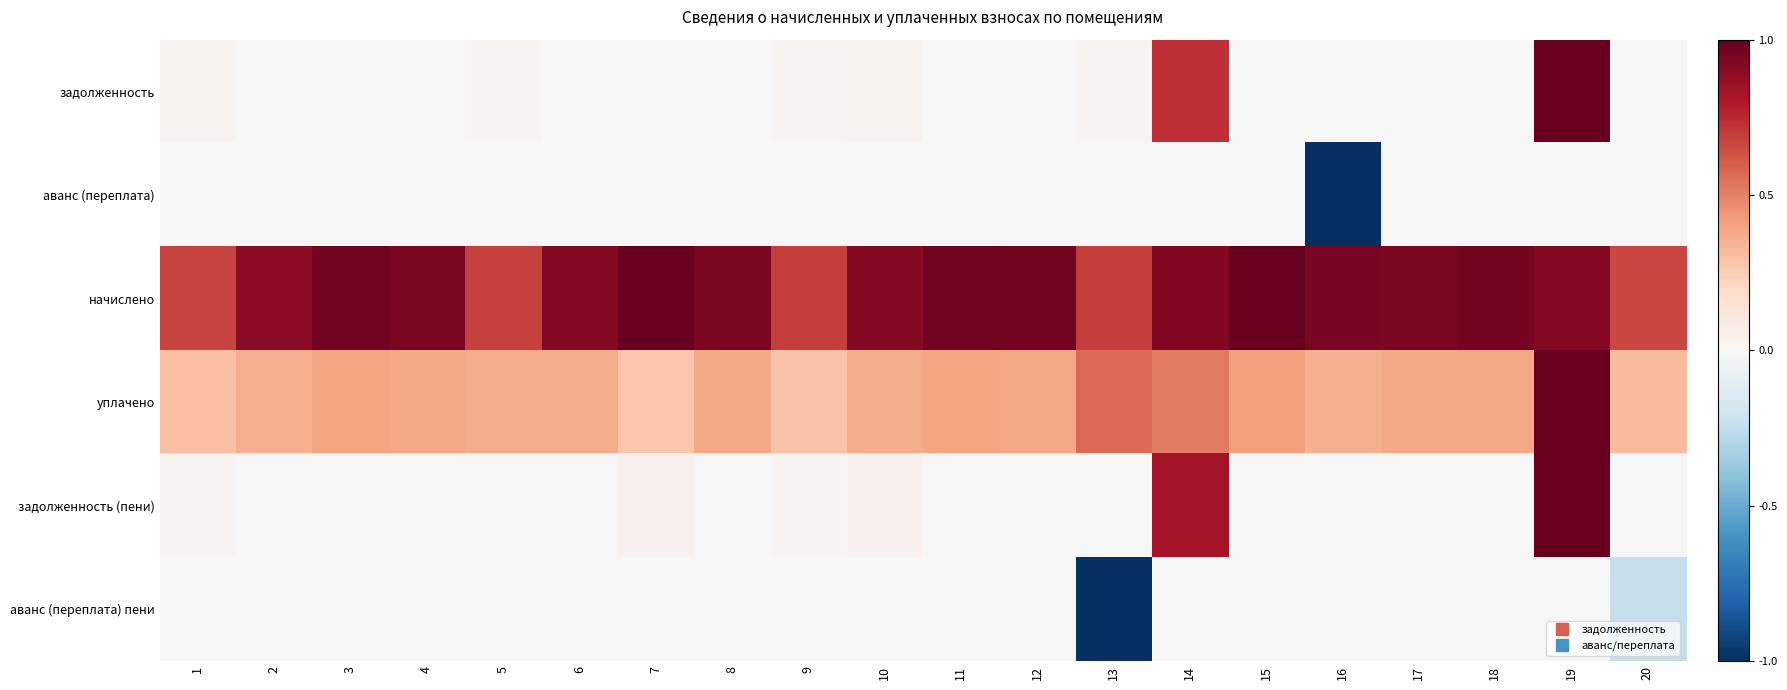

At 18, list the series in order from smallest to largest.

задолженность, аванс (переплата), задолженность (пени), аванс (переплата) пени, уплачено, начислено